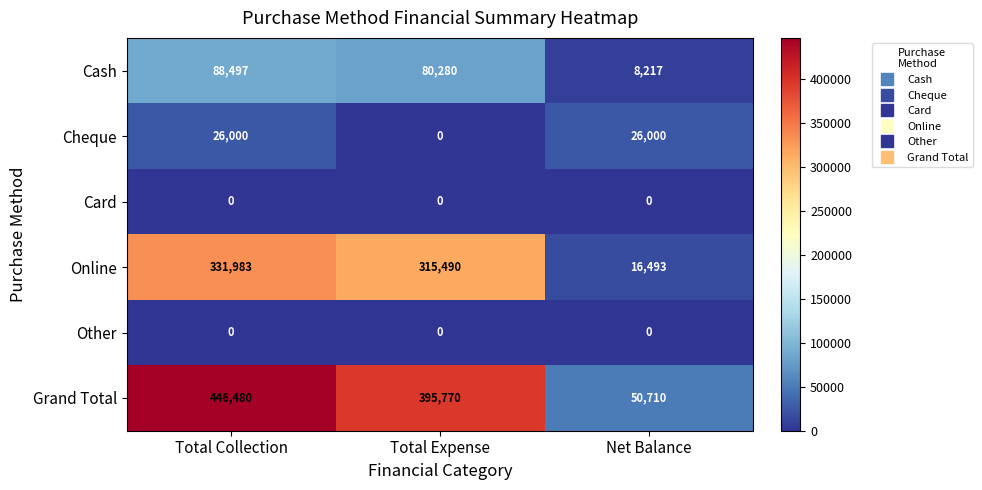

What is the greatest value displayed?

446480